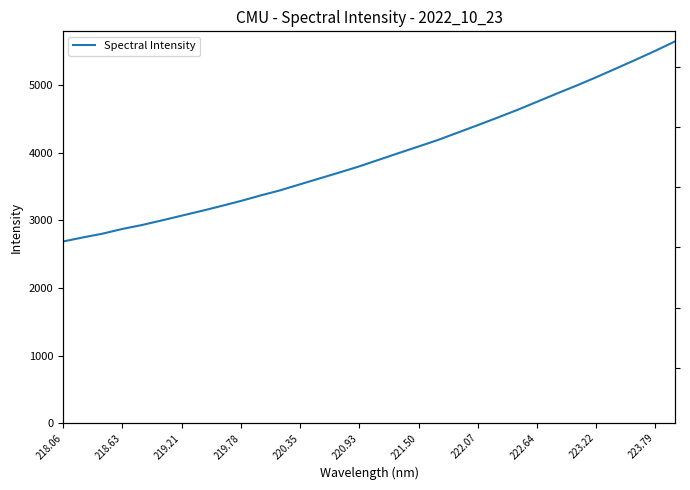

What is the greatest value displayed?

5649.7